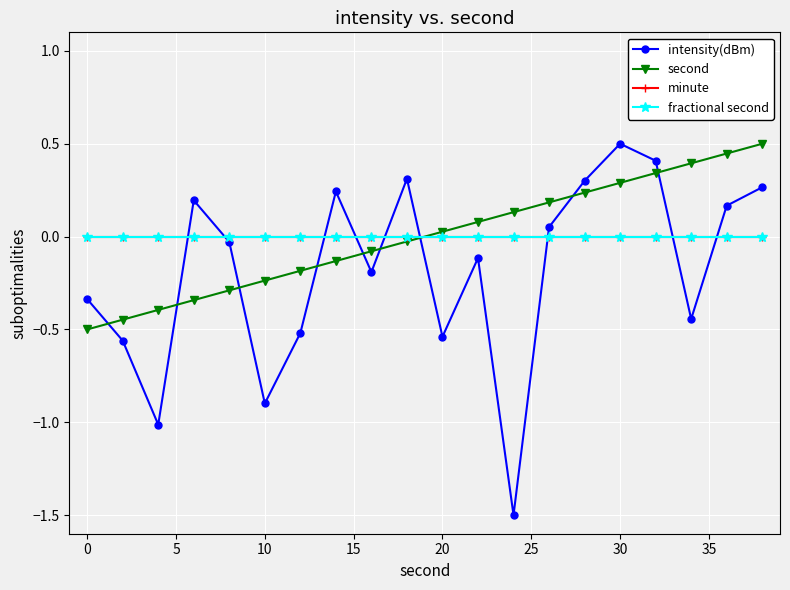

How many lines are shown in the chart?

4